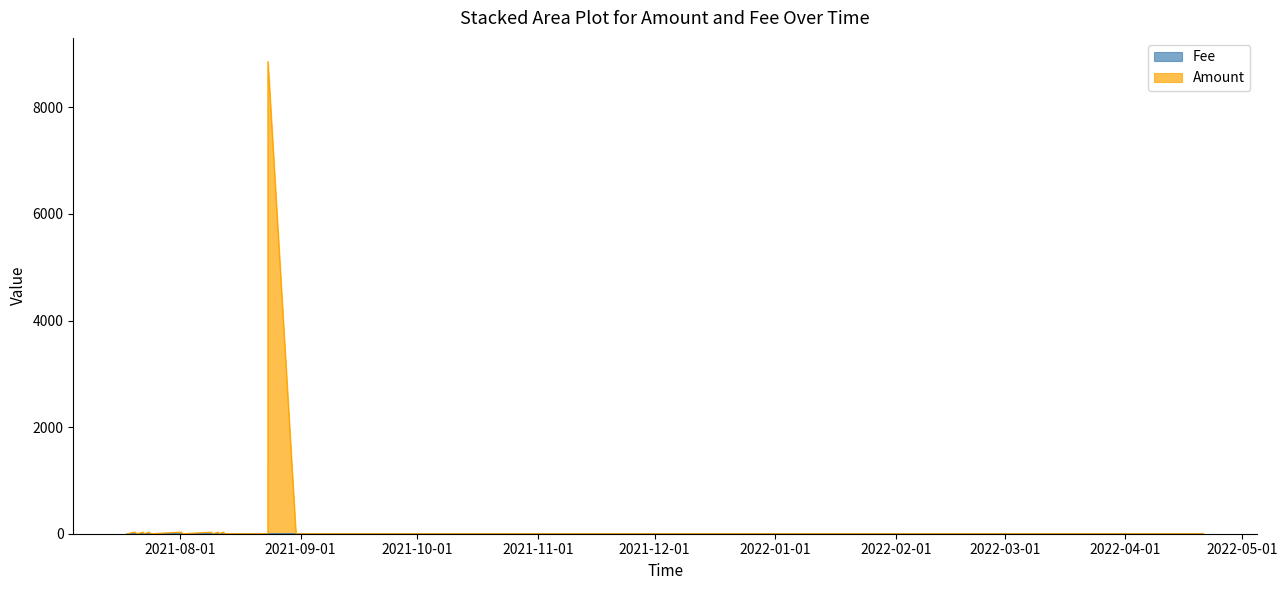

Which series has the widest spread of values?

Amount